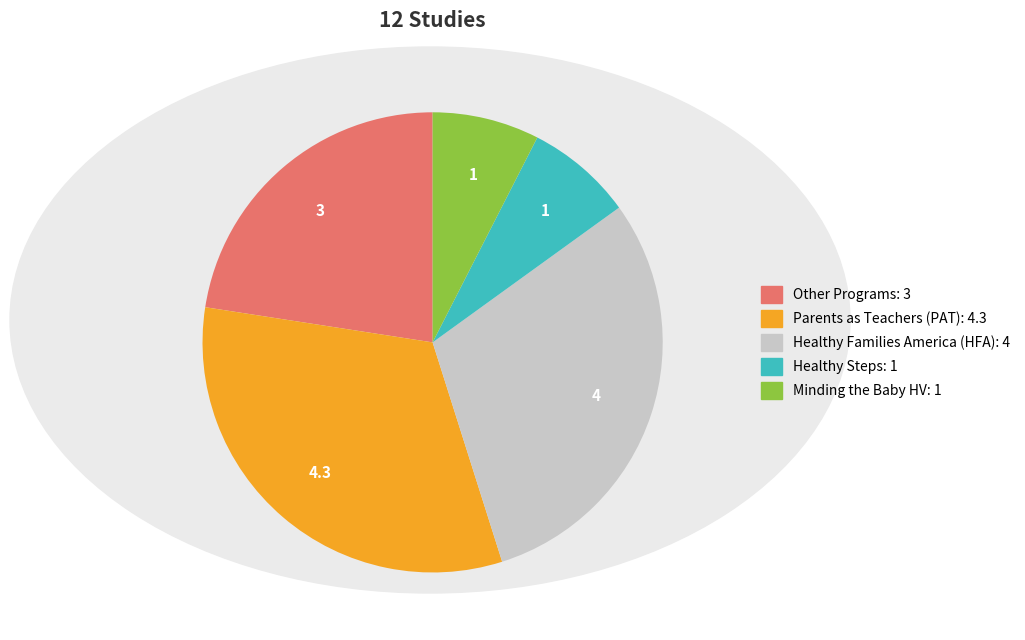

Is there a majority slice in this chart?

No